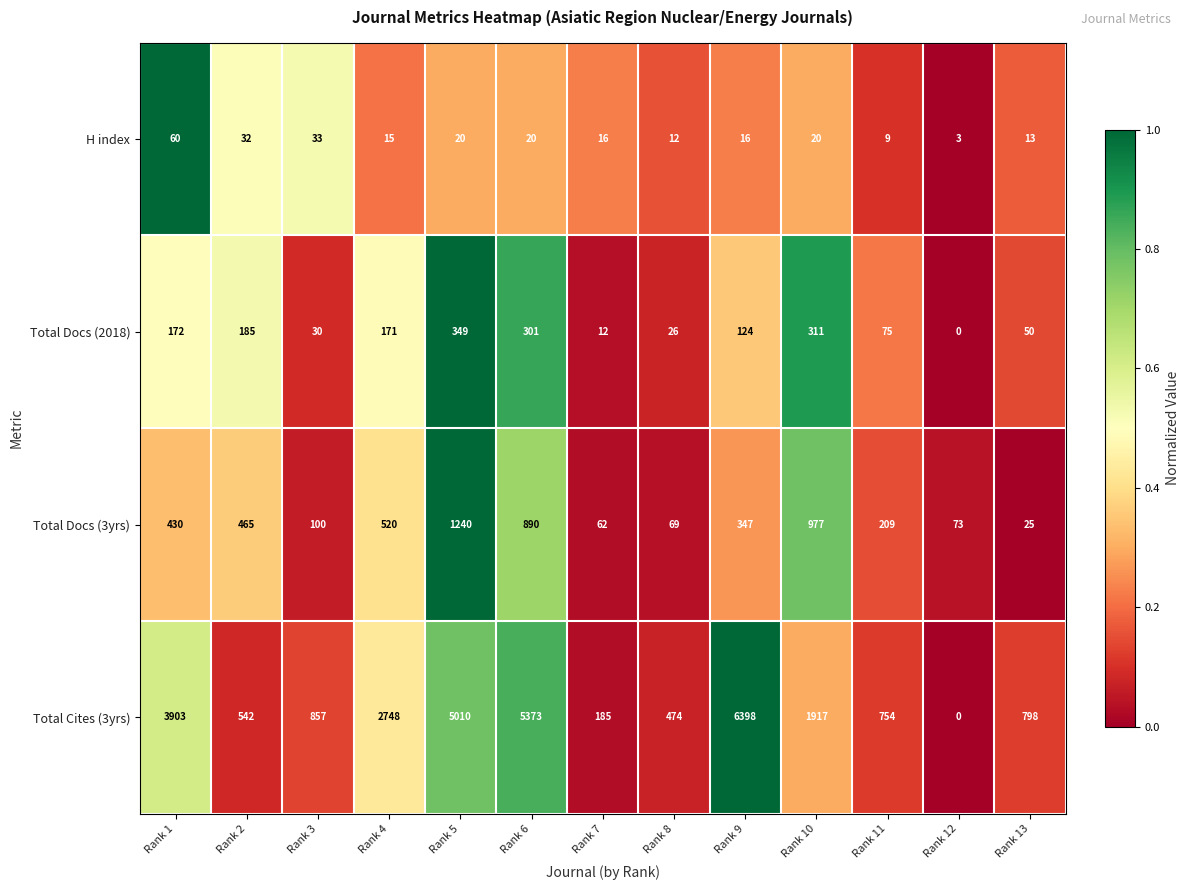

What is the maximum value shown in the chart?

6398